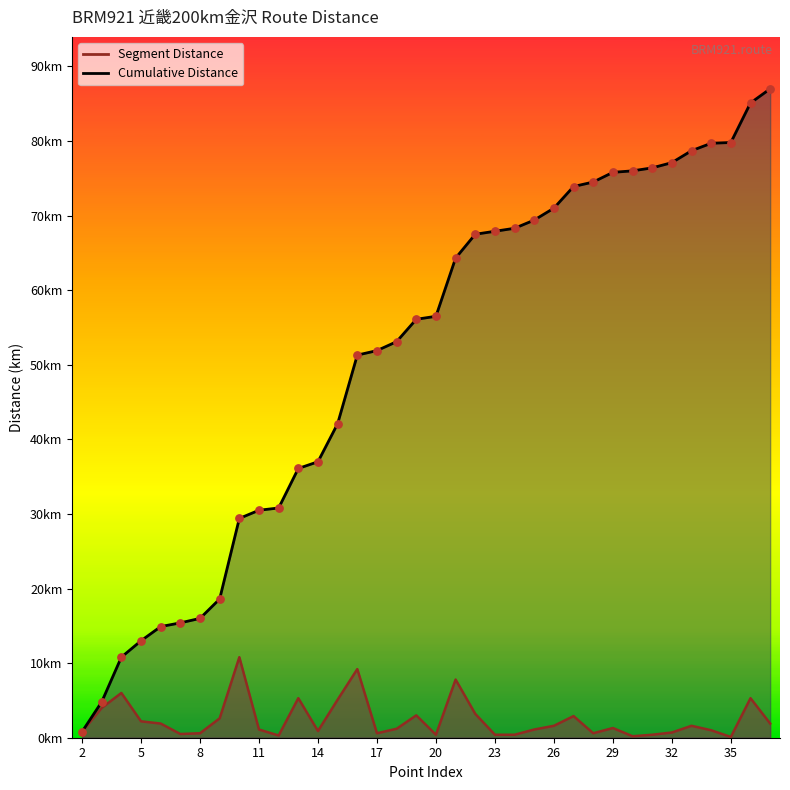

Which series reaches the minimum Y coordinate?

Segment Distance line